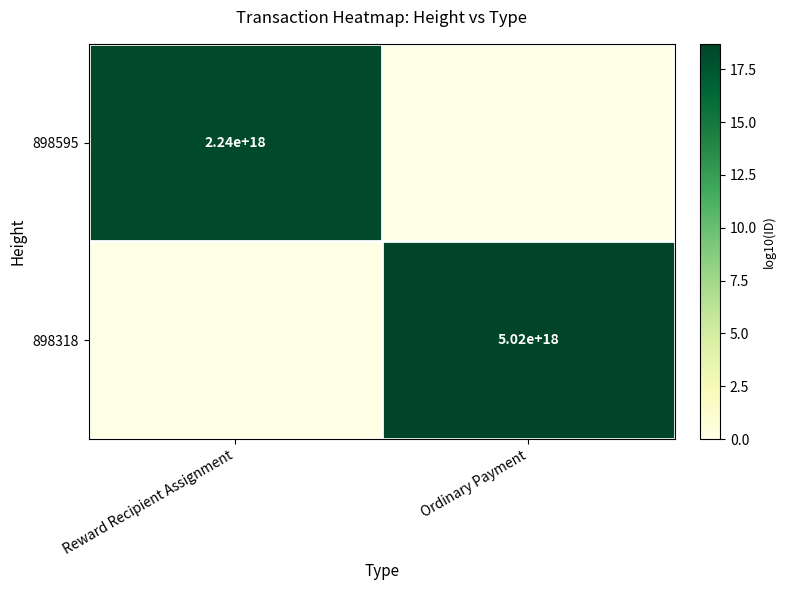

The value of 898595 at Reward Recipient Assignment is 2240000000000000000. True or false?

True